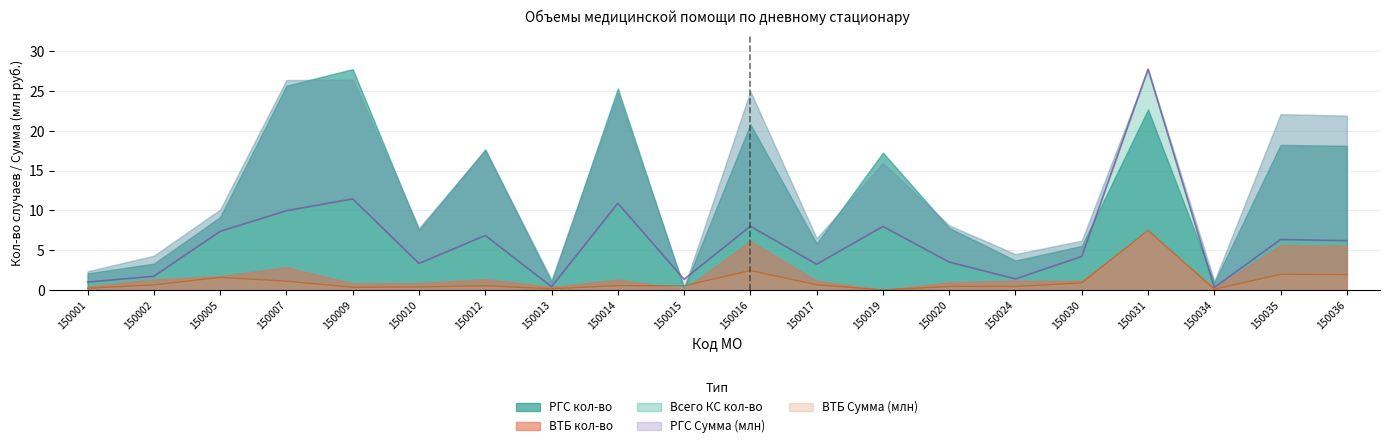

Is the value of РГС Сумма (млн) at 150031 greater than the value of ВТБ Сумма (млн) at 150030?

Yes